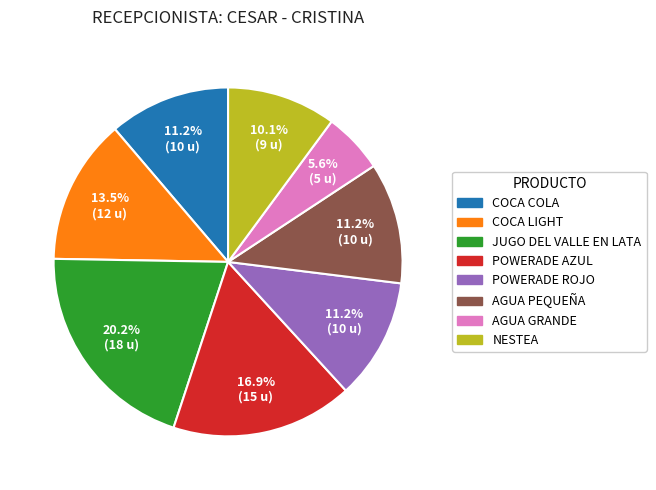

Does POWERADE ROJO account for over 50% of the chart?

No